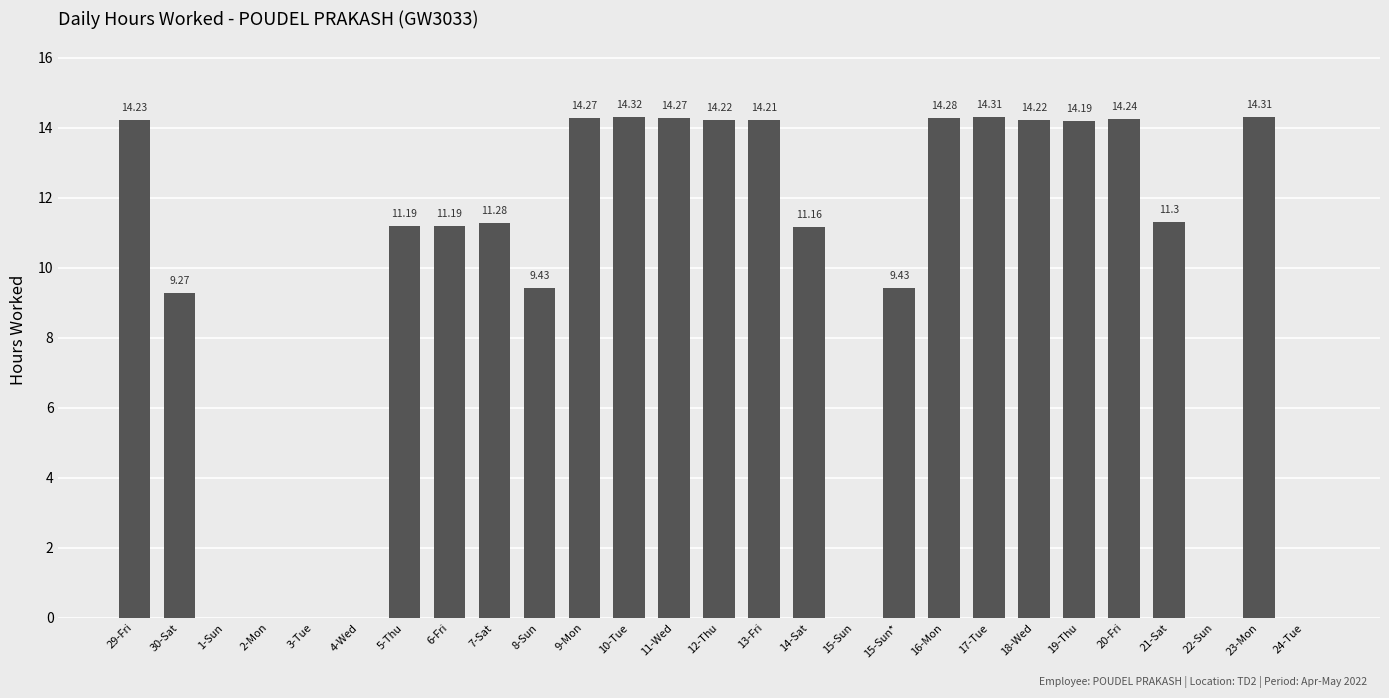

Is it true that the value at 2-Mon is 8.3?

False